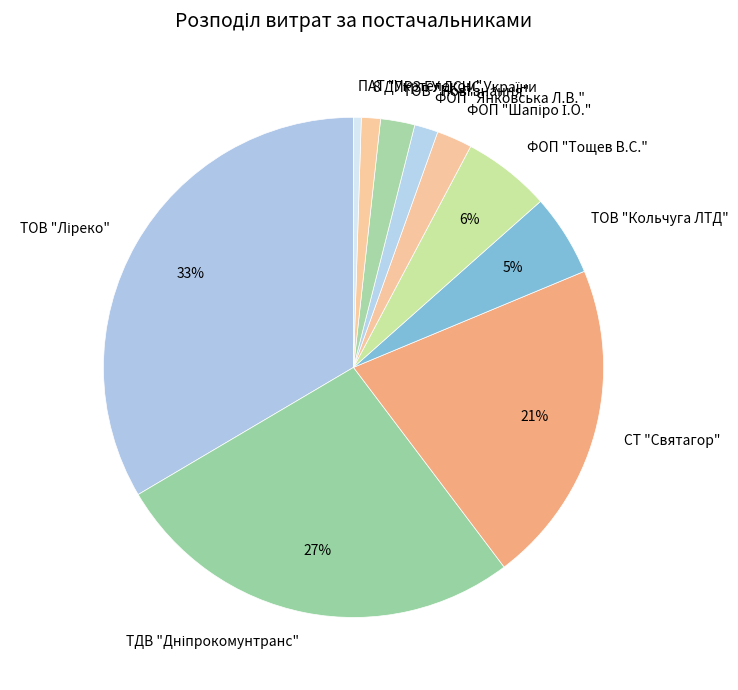

To the nearest percent, what is the average slice percentage?

10%